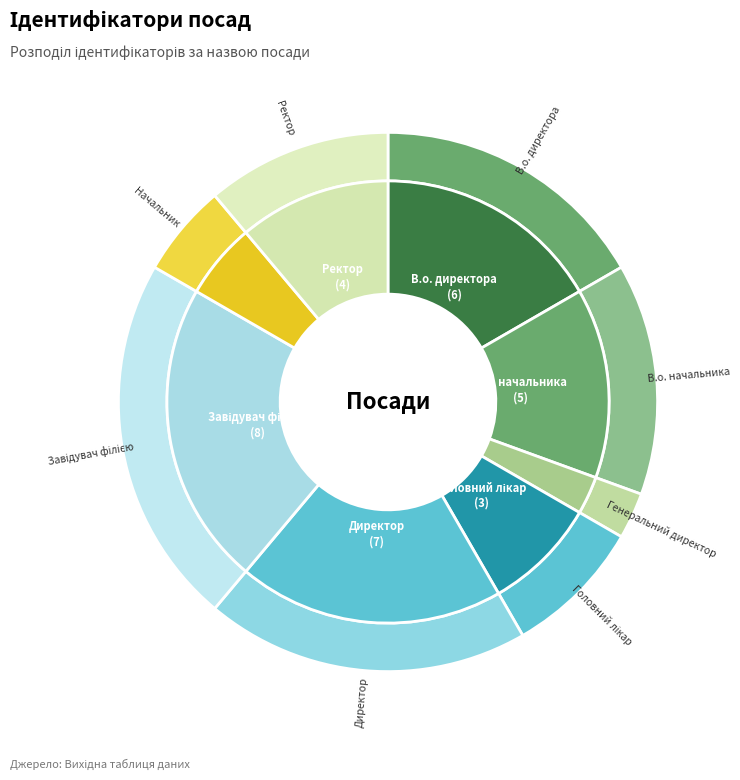

Combined, do Головний лікар and Генеральний директор account for over 50%?

No